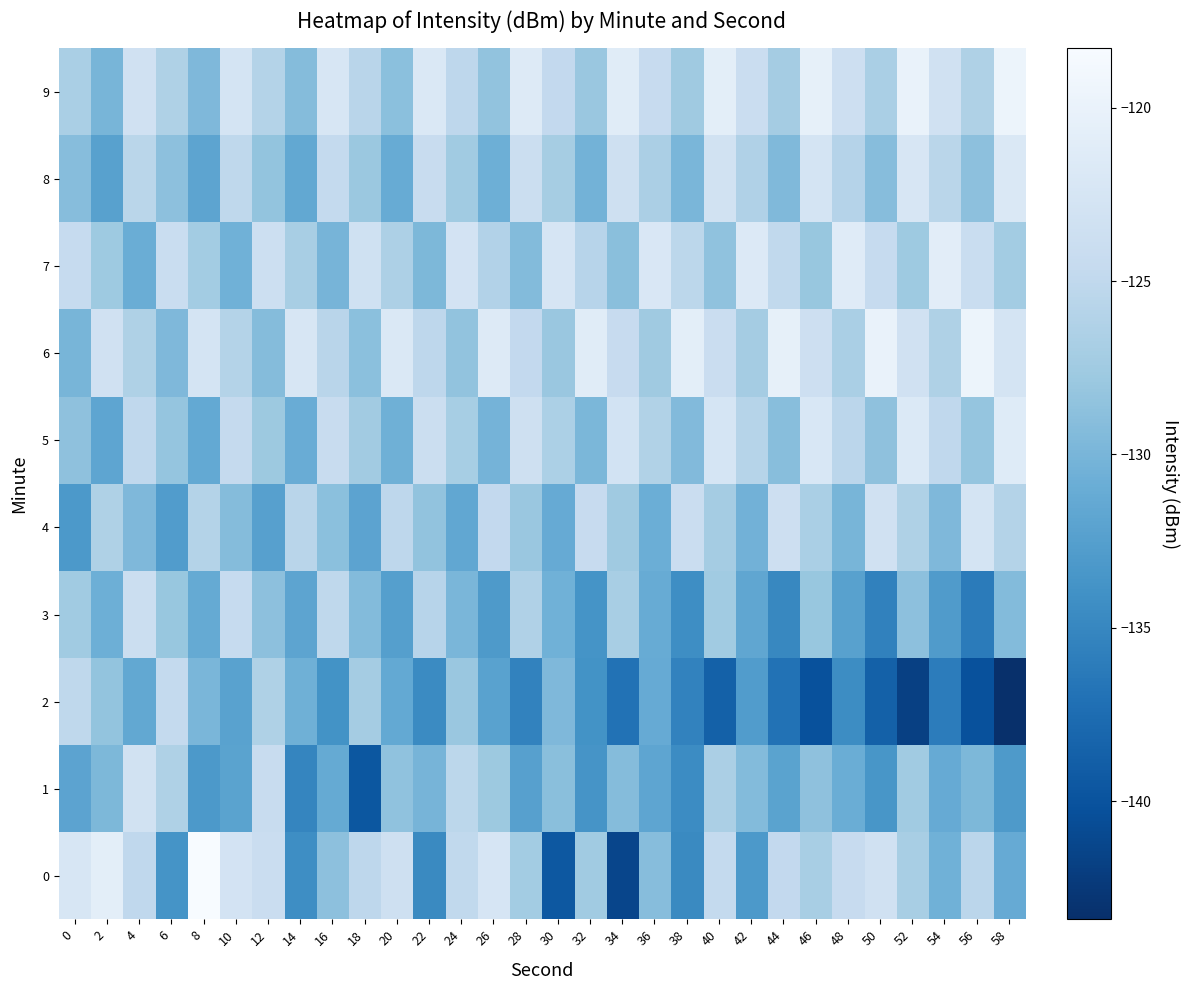

What is the spread (max minus min) of values at 38?

14.6